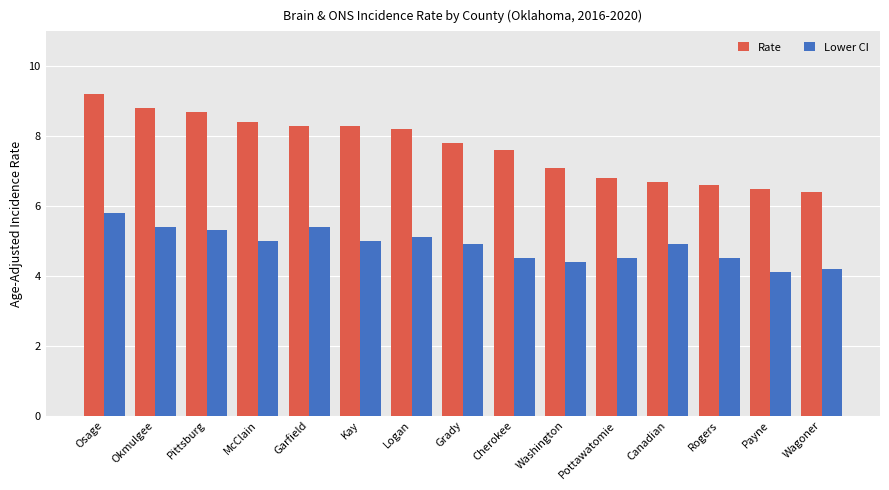

Reading left to right, list all the values displayed in this chart.

Rate: Osage=9.2	Okmulgee=8.8	Pittsburg=8.7	McClain=8.4	Garfield=8.3	Kay=8.3	Logan=8.2	Grady=7.8	Cherokee=7.6	Washington=7.1	Pottawatomie=6.8	Canadian=6.7	Rogers=6.6	Payne=6.5	Wagoner=6.4
Lower CI: Osage=5.8	Okmulgee=5.4	Pittsburg=5.3	McClain=5.0	Garfield=5.4	Kay=5.0	Logan=5.1	Grady=4.9	Cherokee=4.5	Washington=4.4	Pottawatomie=4.5	Canadian=4.9	Rogers=4.5	Payne=4.1	Wagoner=4.2